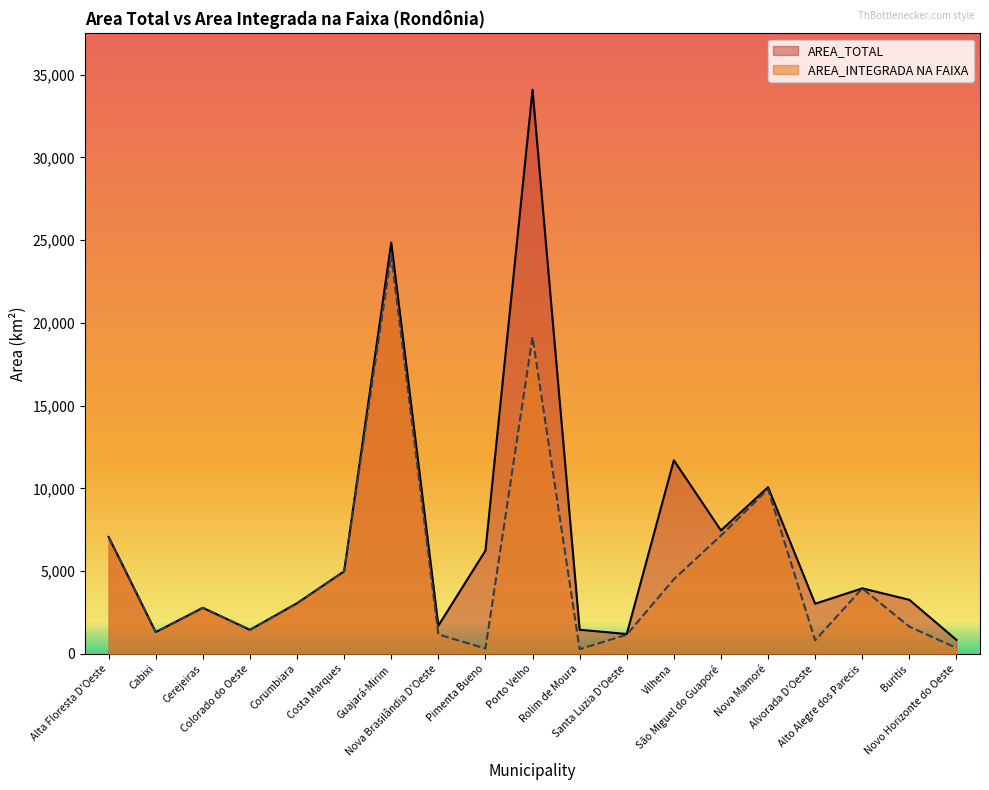

Rank the series by their maximum value, from highest to lowest.

AREA_TOTAL, AREA_INTEGRADA NA FAIXA